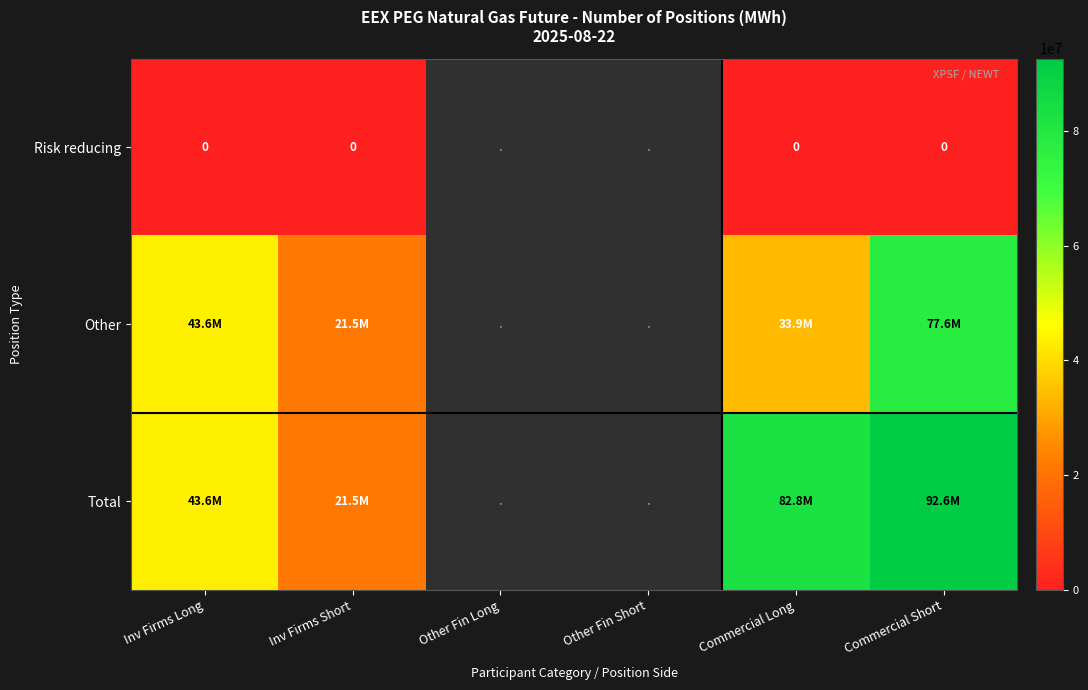

Is the value of Risk reducing at Other Fin Short greater than the value of Other at Inv Firms Long?

No